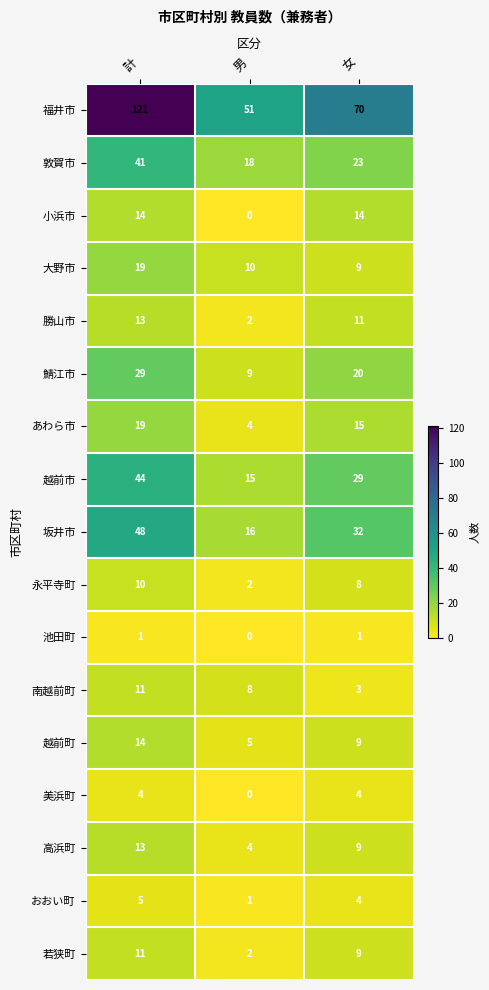

Rank the categories by 大野市 value from lowest to highest.

女, 男, 計